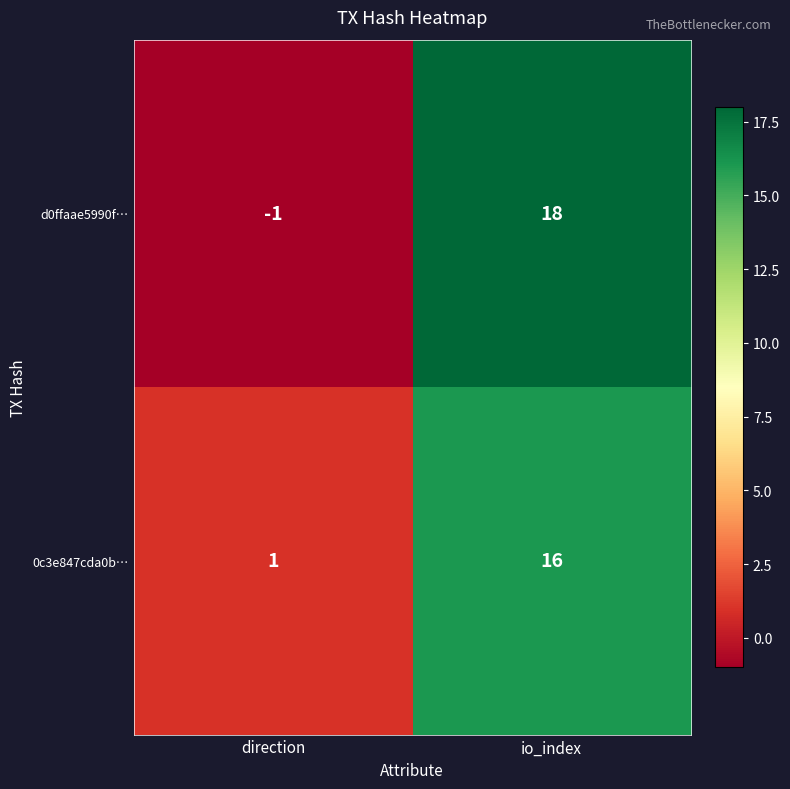

Which category has the lowest value across all series?

direction